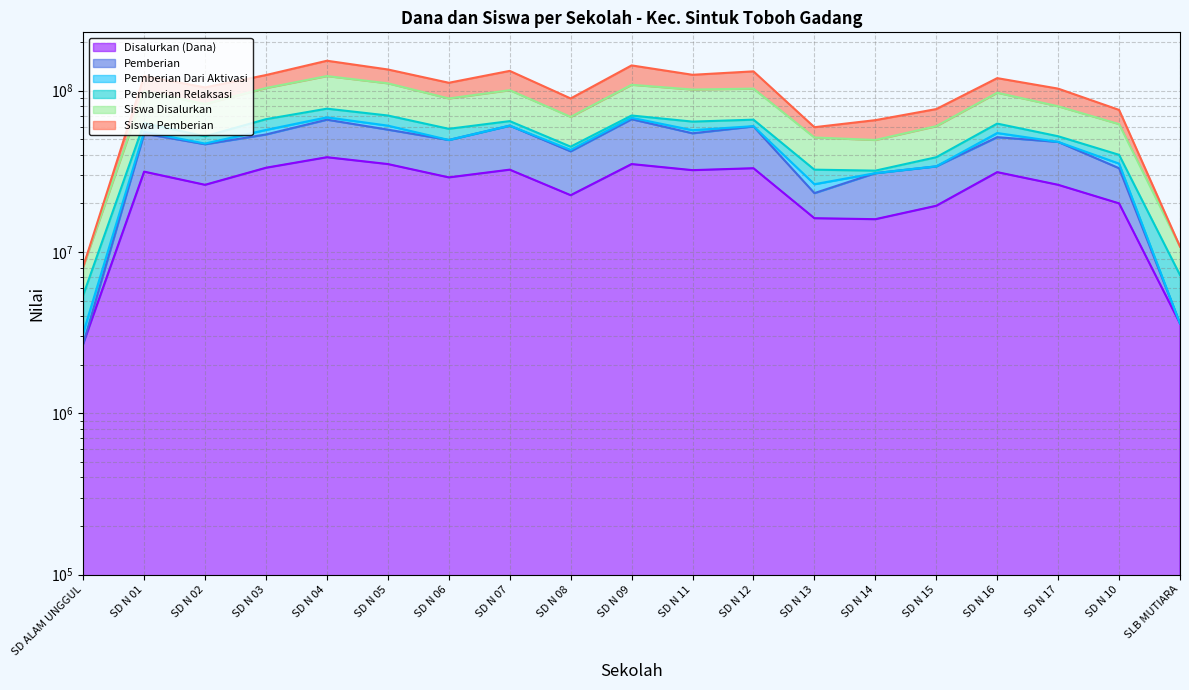

What is the average value of the Pemberian series?

44123684